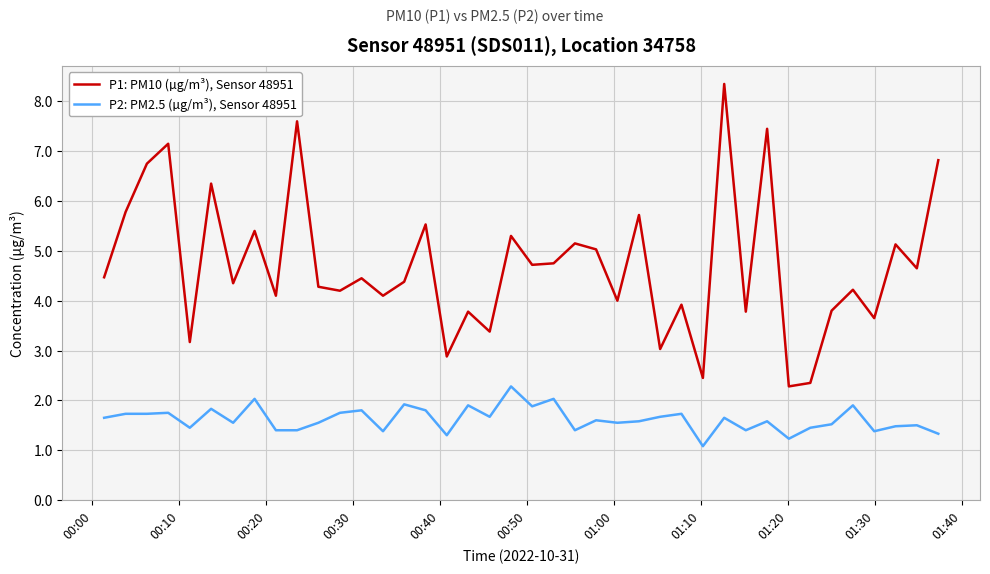

How many interior local valleys does the P1: PM10 (µg/m³), Sensor 48951 series have?

15